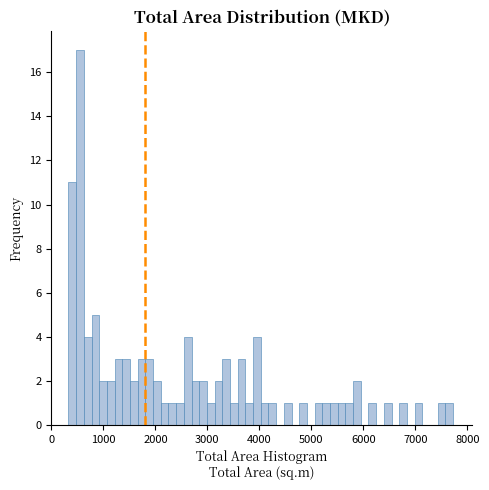

Around what value on the x-axis is the tallest bar? Give the approximate position of its centre, as read against the axis.

500